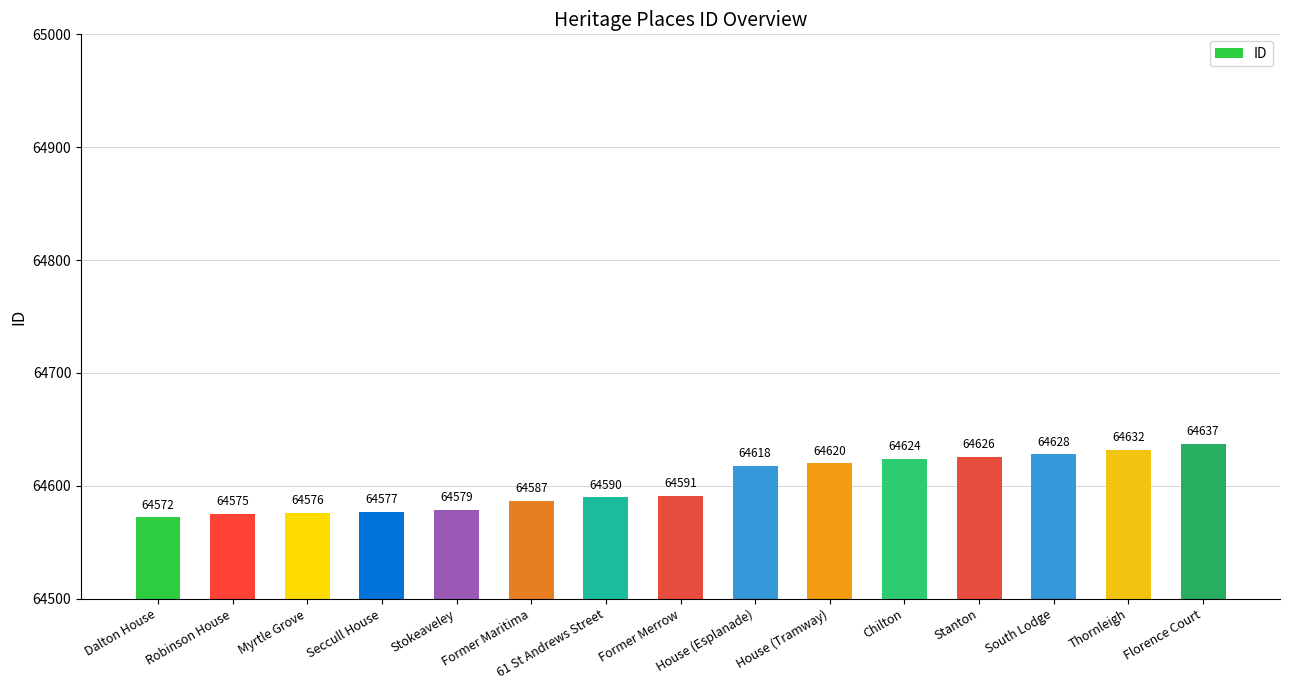

What is the ratio of the value at Florence Court to the value at South Lodge?

1.0